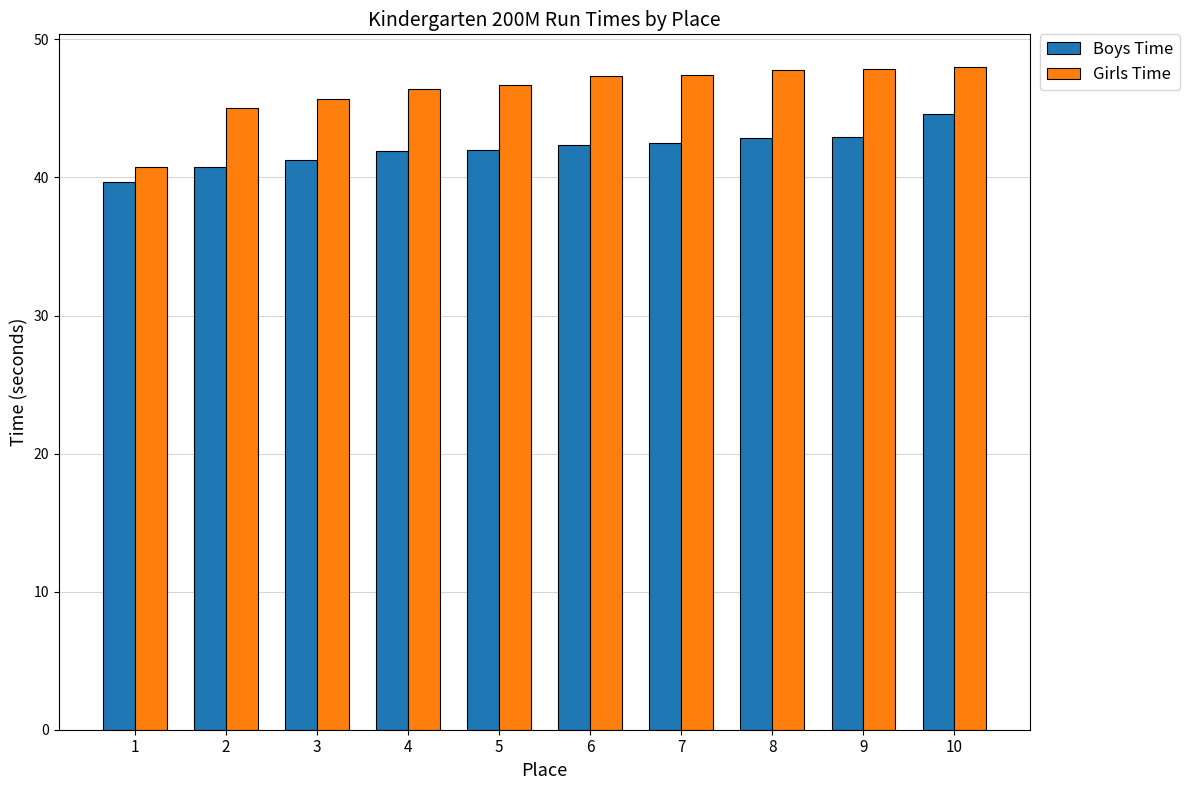

How many values in the Girls Time series are below 47?

5